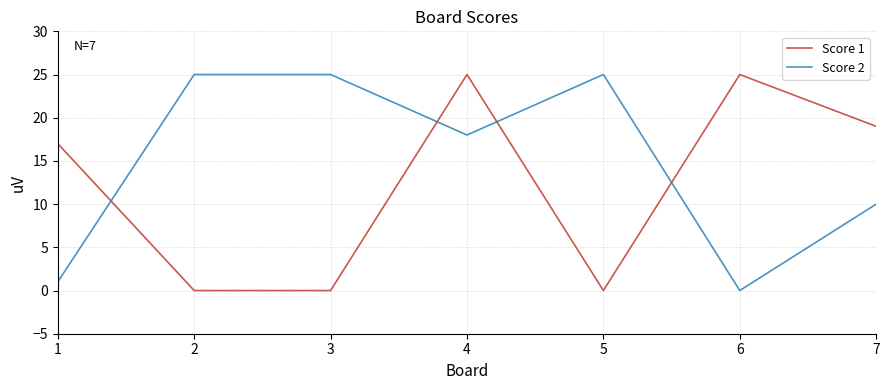

At how many categories does at least one series exceed 11?

7